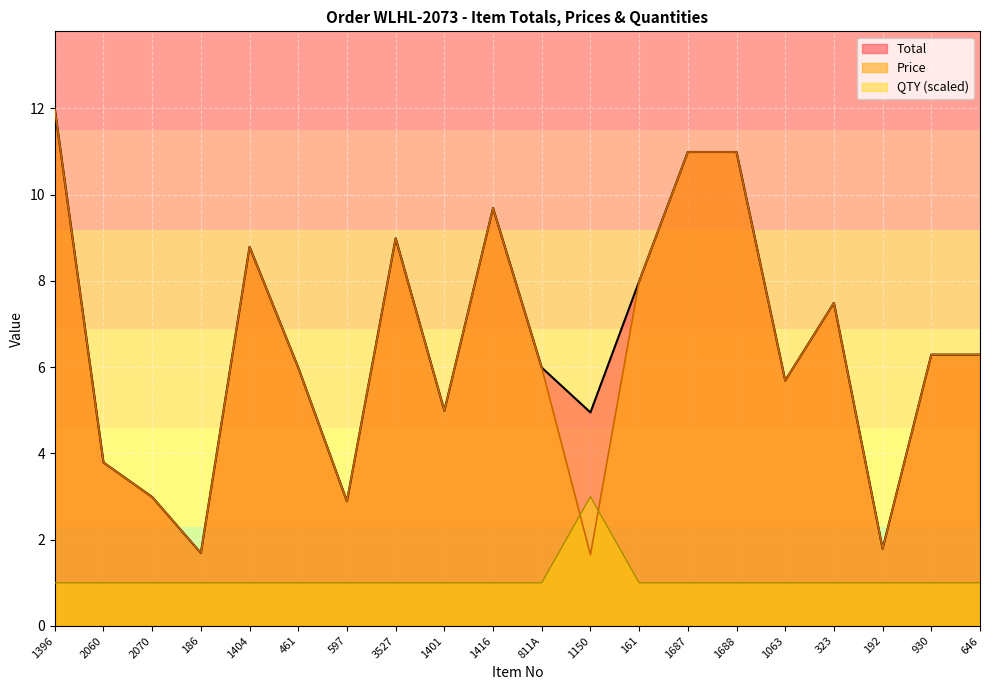

What is the average value of the Price series?

6.3